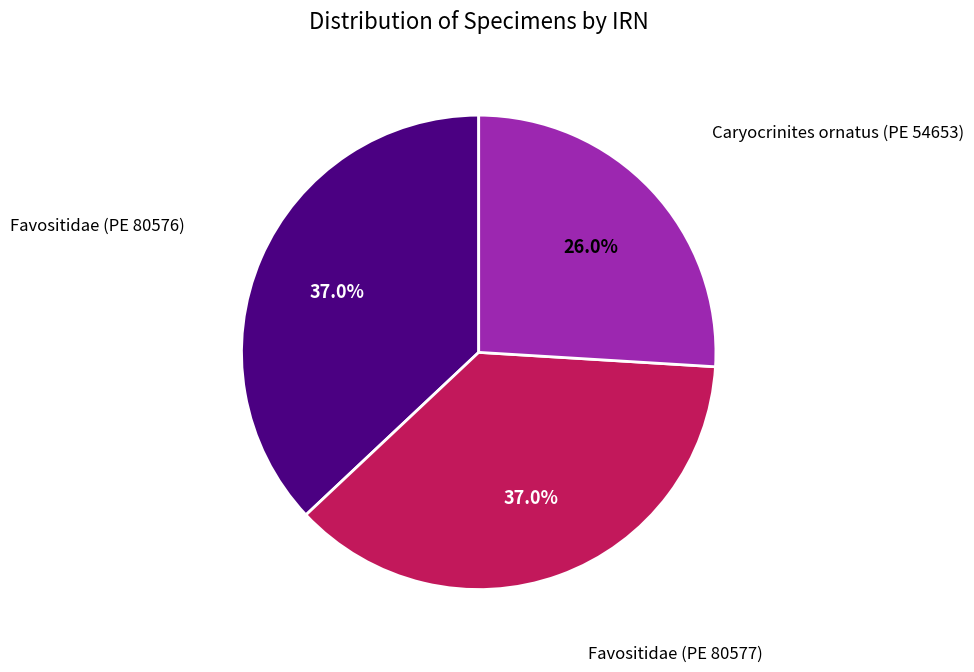

How many slices are in this pie chart?

3